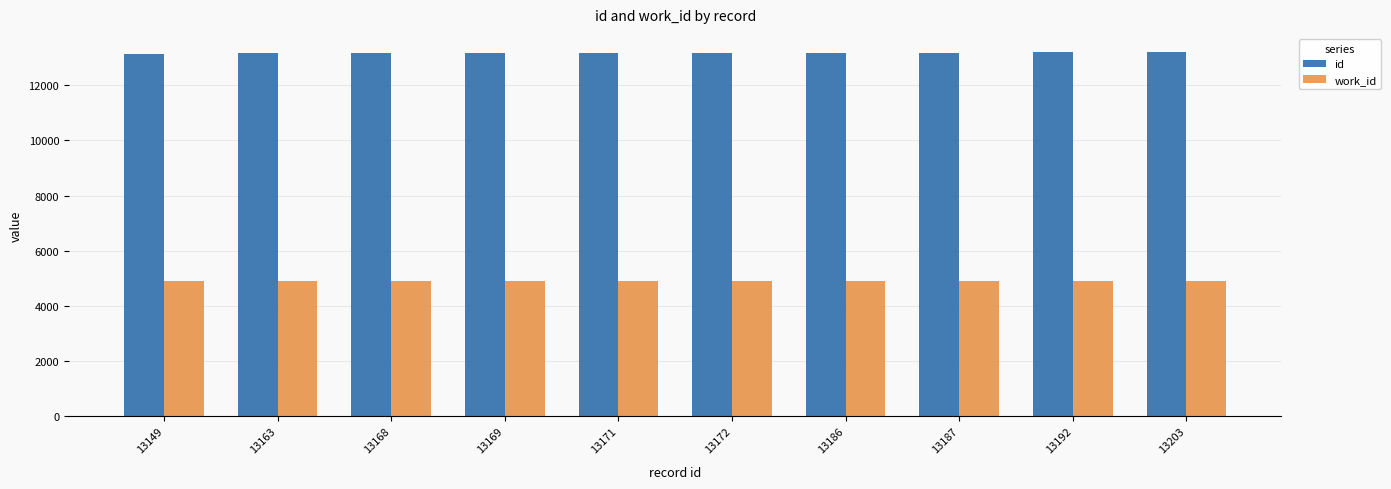

Is it true that id equals 3958 at 13186?

False